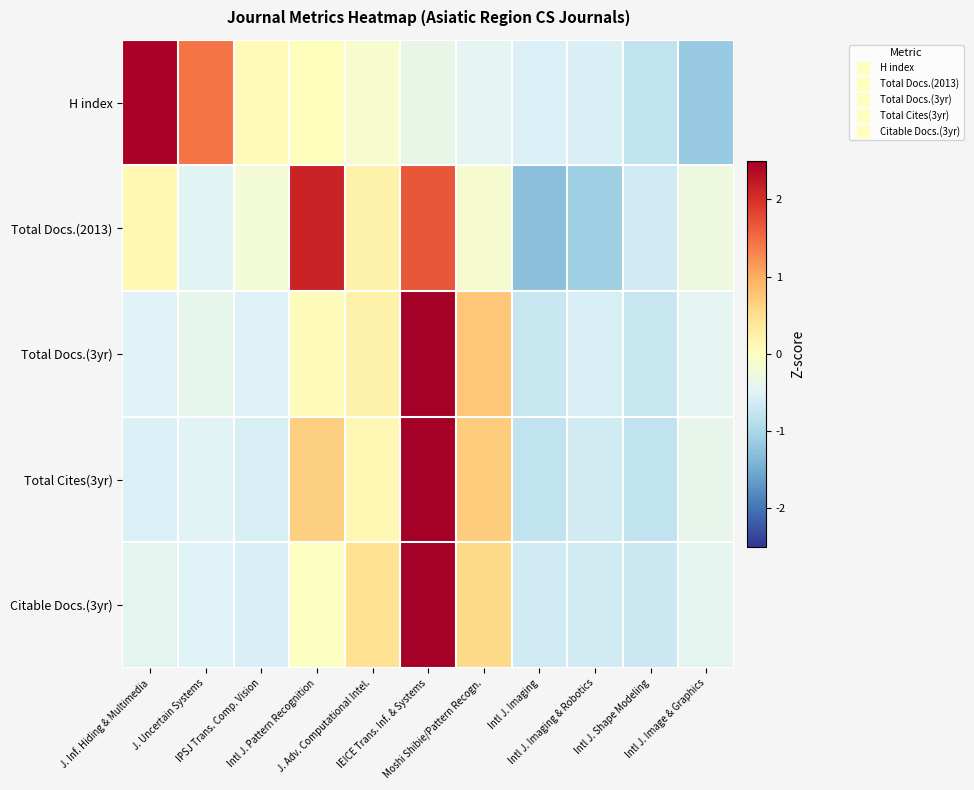

Reading left to right, extract all data points from this chart.

H index: J. Inf. Hiding & Multimedia=2.4	J. Uncertain Systems=1.4	IPSJ Trans. Comp. Vision=0.1	Intl J. Pattern Recognition=0.0	J. Adv. Computational Intel.=-0.1	IEICE Trans. Inf. & Systems=-0.4	Moshi Shibie/Pattern Recogn.=-0.4	Intl J. Imaging=-0.5	Intl J. Imaging & Robotics=-0.6	Intl J. Shape Modeling=-0.8	Intl J. Image & Graphics=-1.2
Total Docs.(2013): J. Inf. Hiding & Multimedia=0.1	J. Uncertain Systems=-0.5	IPSJ Trans. Comp. Vision=-0.2	Intl J. Pattern Recognition=2.1	J. Adv. Computational Intel.=0.2	IEICE Trans. Inf. & Systems=1.7	Moshi Shibie/Pattern Recogn.=-0.1	Intl J. Imaging=-1.3	Intl J. Imaging & Robotics=-1.1	Intl J. Shape Modeling=-0.7	Intl J. Image & Graphics=-0.3
Total Docs.(3yr): J. Inf. Hiding & Multimedia=-0.5	J. Uncertain Systems=-0.4	IPSJ Trans. Comp. Vision=-0.5	Intl J. Pattern Recognition=0.0	J. Adv. Computational Intel.=0.2	IEICE Trans. Inf. & Systems=2.8	Moshi Shibie/Pattern Recogn.=0.8	Intl J. Imaging=-0.7	Intl J. Imaging & Robotics=-0.6	Intl J. Shape Modeling=-0.7	Intl J. Image & Graphics=-0.4
Total Cites(3yr): J. Inf. Hiding & Multimedia=-0.5	J. Uncertain Systems=-0.5	IPSJ Trans. Comp. Vision=-0.6	Intl J. Pattern Recognition=0.7	J. Adv. Computational Intel.=0.1	IEICE Trans. Inf. & Systems=2.7	Moshi Shibie/Pattern Recogn.=0.7	Intl J. Imaging=-0.8	Intl J. Imaging & Robotics=-0.6	Intl J. Shape Modeling=-0.8	Intl J. Image & Graphics=-0.4
Citable Docs.(3yr): J. Inf. Hiding & Multimedia=-0.4	J. Uncertain Systems=-0.5	IPSJ Trans. Comp. Vision=-0.6	Intl J. Pattern Recognition=-0.0	J. Adv. Computational Intel.=0.5	IEICE Trans. Inf. & Systems=2.9	Moshi Shibie/Pattern Recogn.=0.6	Intl J. Imaging=-0.7	Intl J. Imaging & Robotics=-0.6	Intl J. Shape Modeling=-0.7	Intl J. Image & Graphics=-0.4